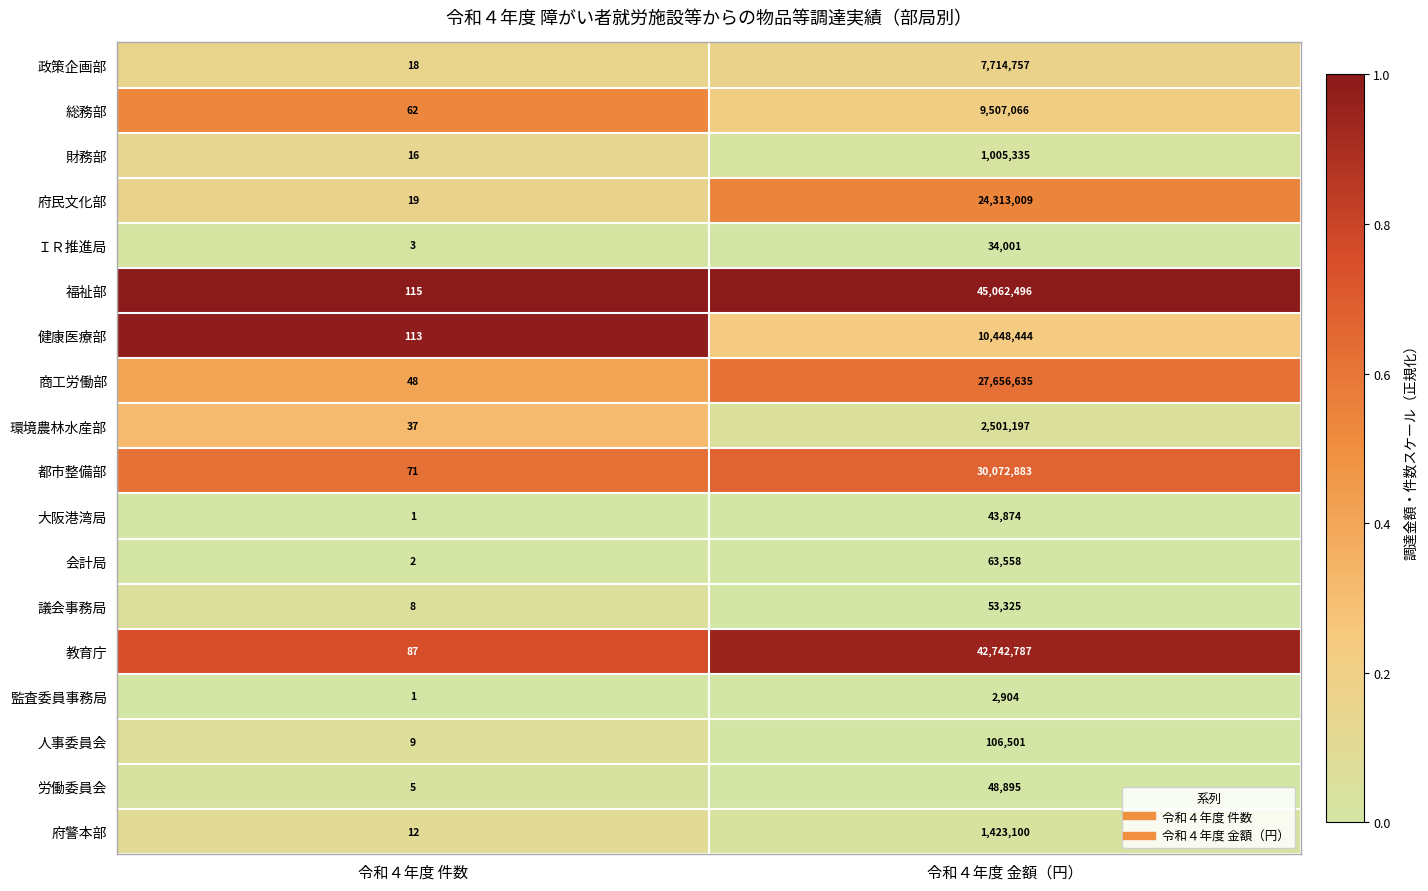

How many categories are shown in the chart?

2